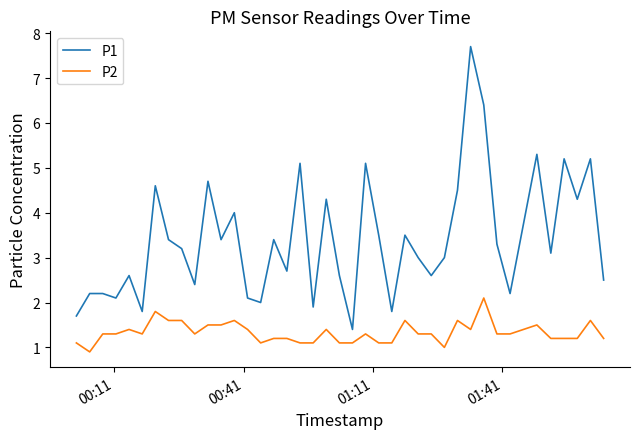

What is the sum of all P2 values?

53.2